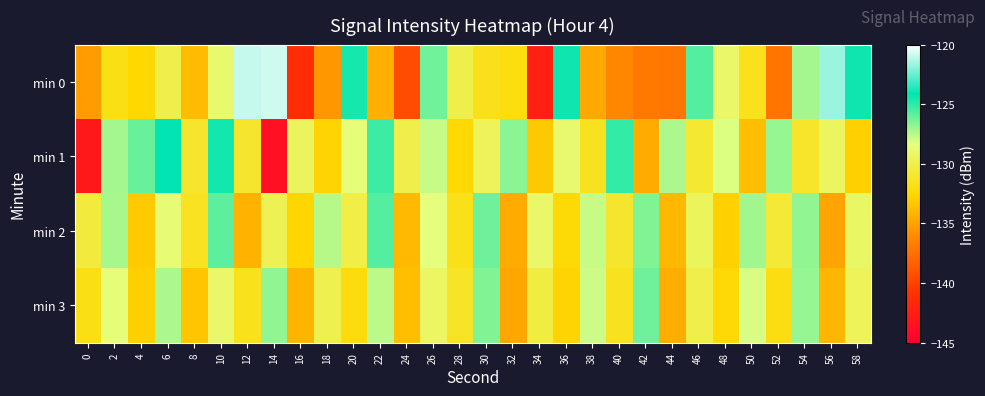

How many distinct data groups are displayed?

4